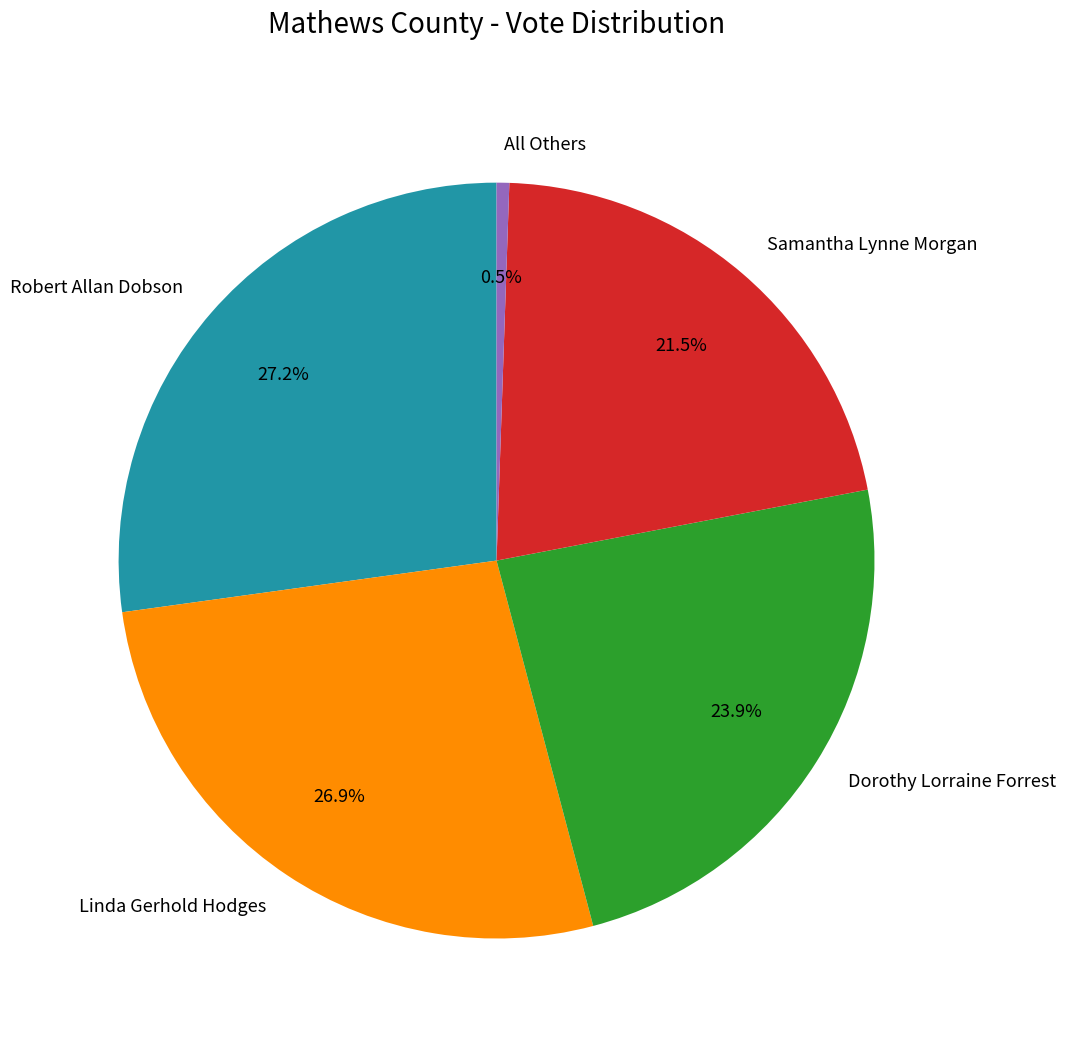

To the nearest percent, what is the difference between the largest and smallest slice percentages?

27%